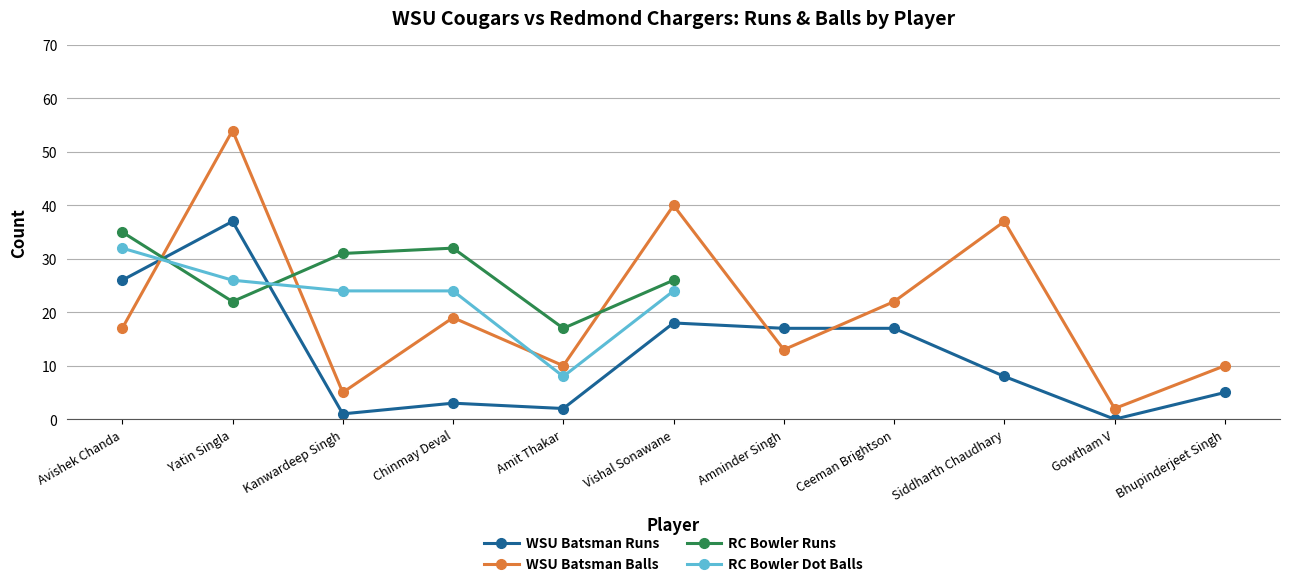

At which label does WSU Cougars Balls first exceed 17?

Yatin Singla